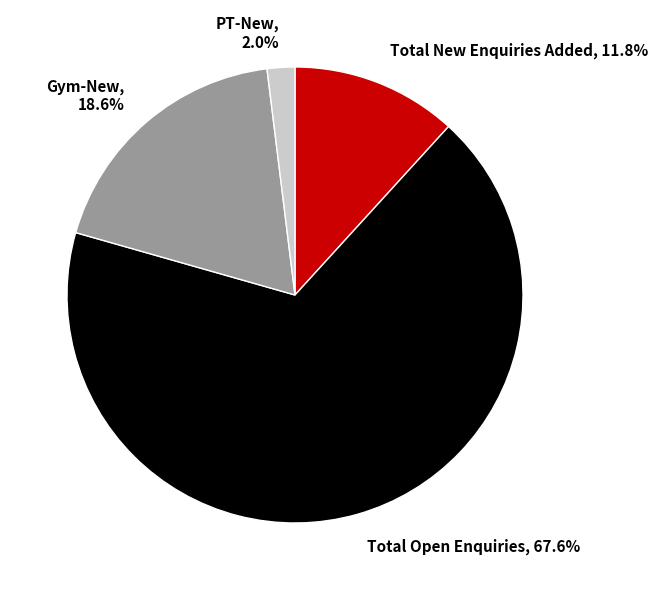

Does PT-New account for over 50% of the chart?

No